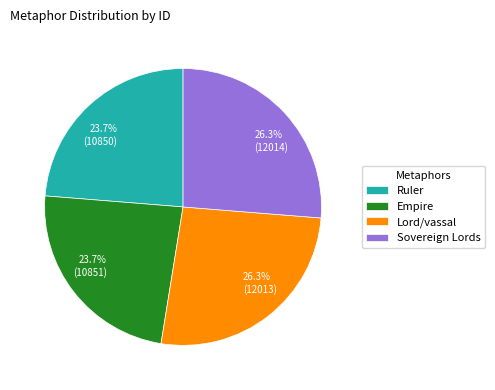

To the nearest percent, what portion does Lord/vassal represent?

26%